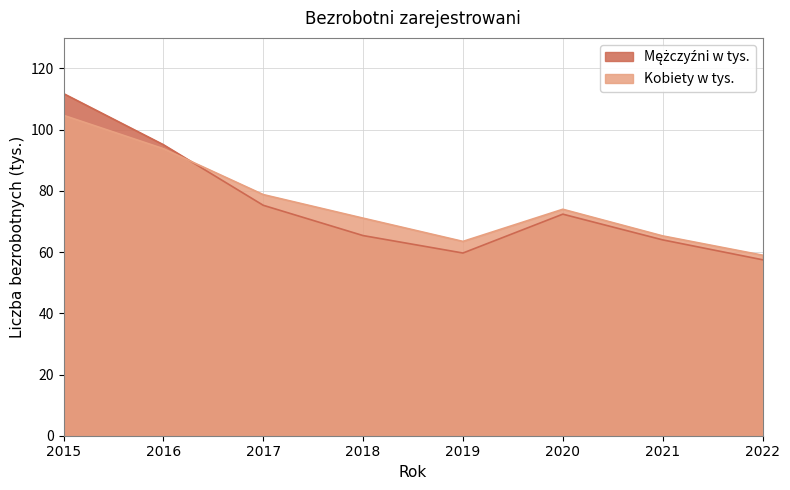

What is the spread (max minus min) of values at 2017?

3.5